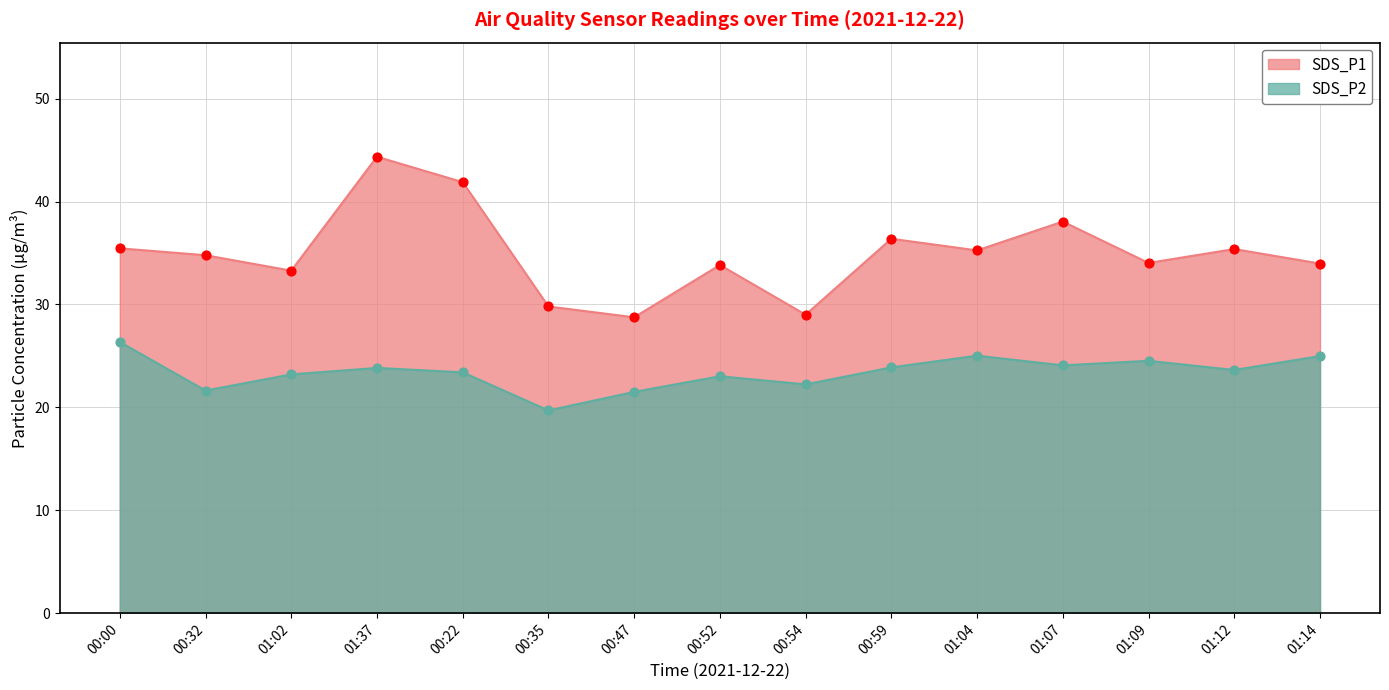

Which series has the largest Y range (max minus min)?

SDS_P1